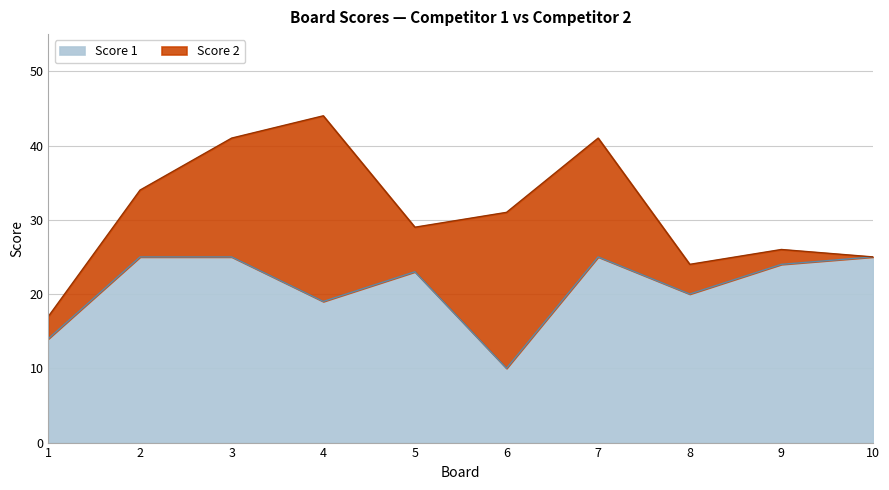

Is it true that the value at 6 is 10?

True